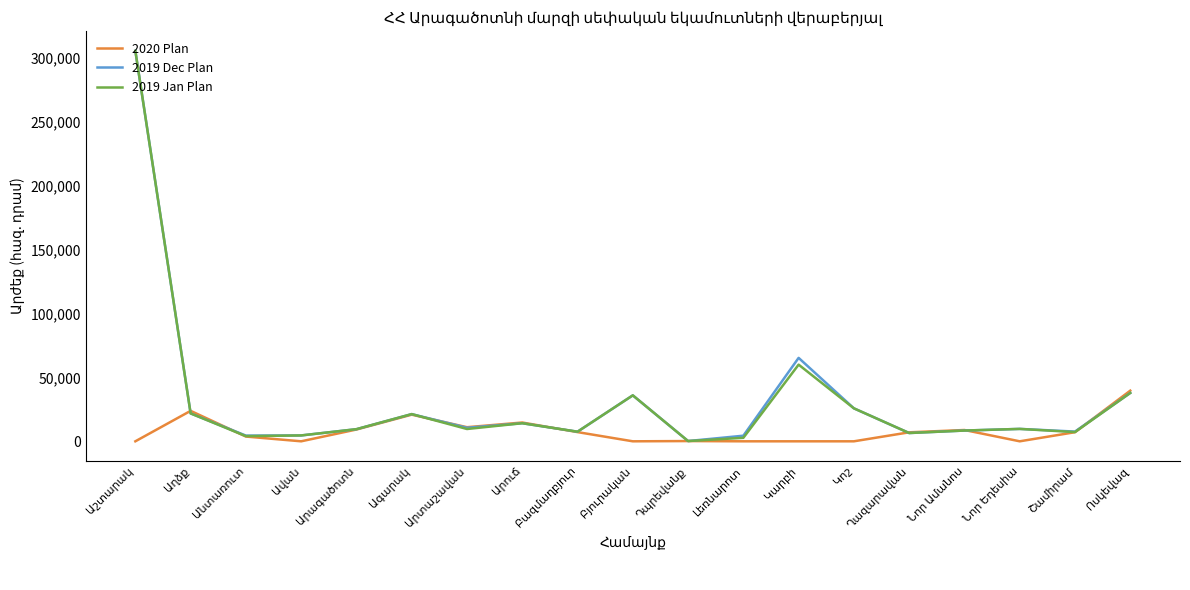

What is the maximum value for 2019 Dec Plan?

305670.0